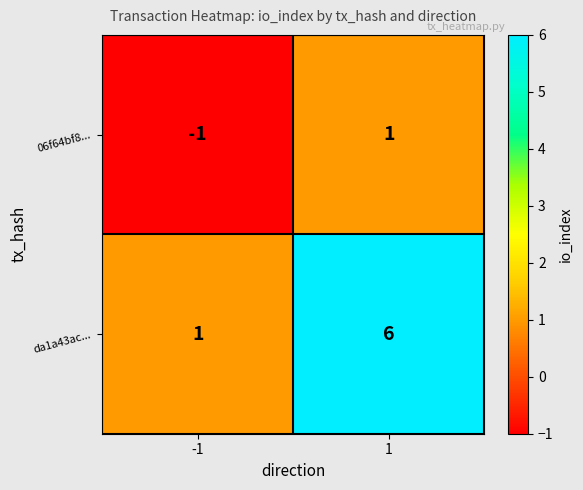

What is the smallest value displayed?

-1